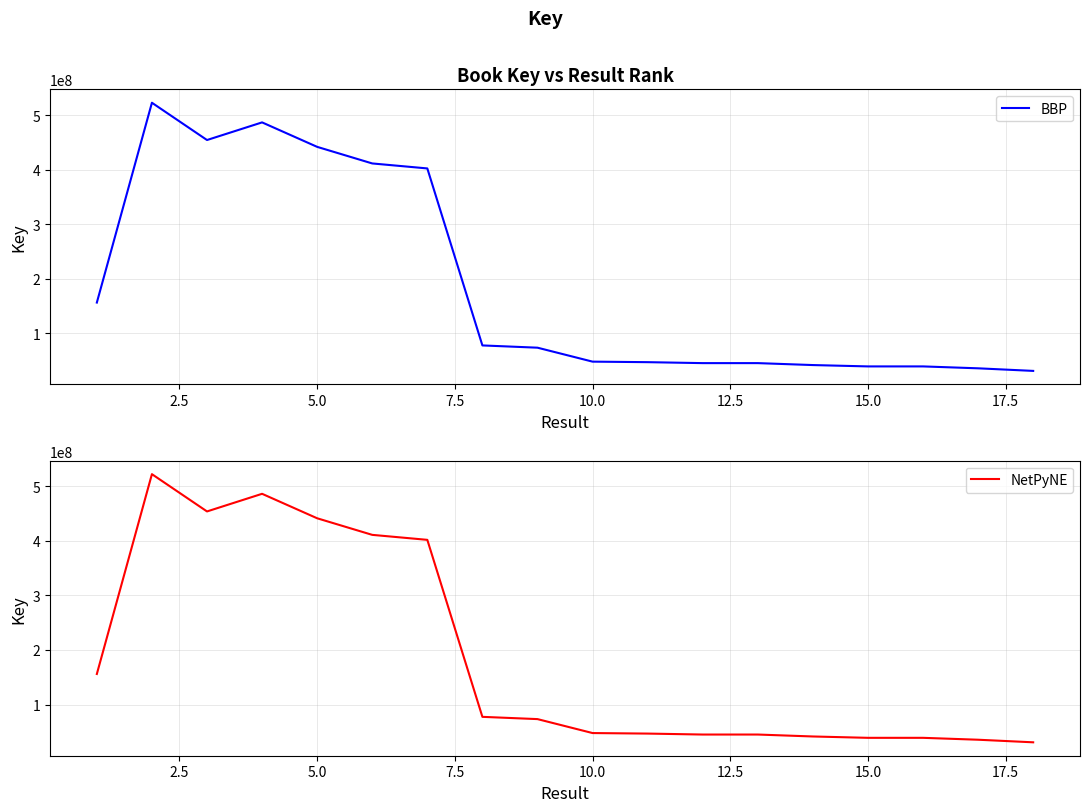

List the series in order of their peak value, lowest first.

BBP, NetPyNE